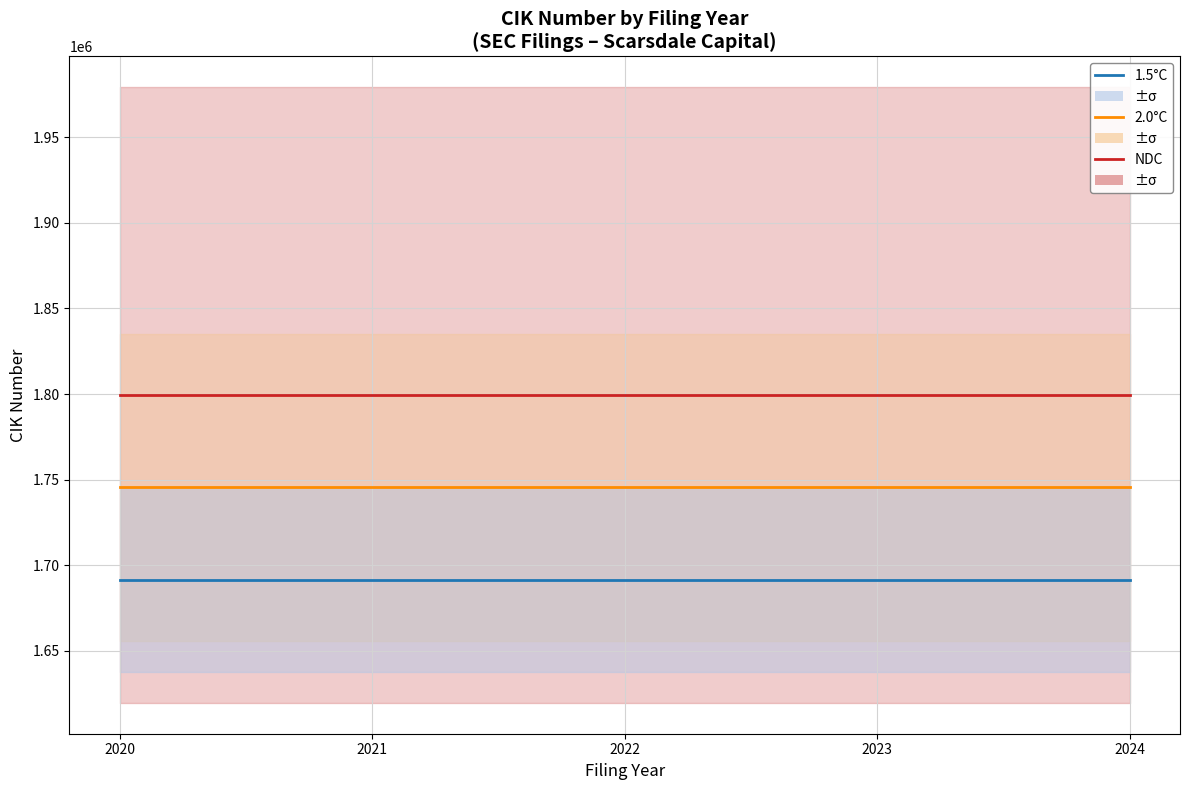

Reading left to right, transcribe all the data shown in this chart.

1.5°C: 1691396.5	1691396.5	1691396.5	1691396.5	1691396.5
2.0°C: 1745377.3	1745377.3	1745377.3	1745377.3	1745377.3
NDC: 1799358.0	1799358.0	1799358.0	1799358.0	1799358.0